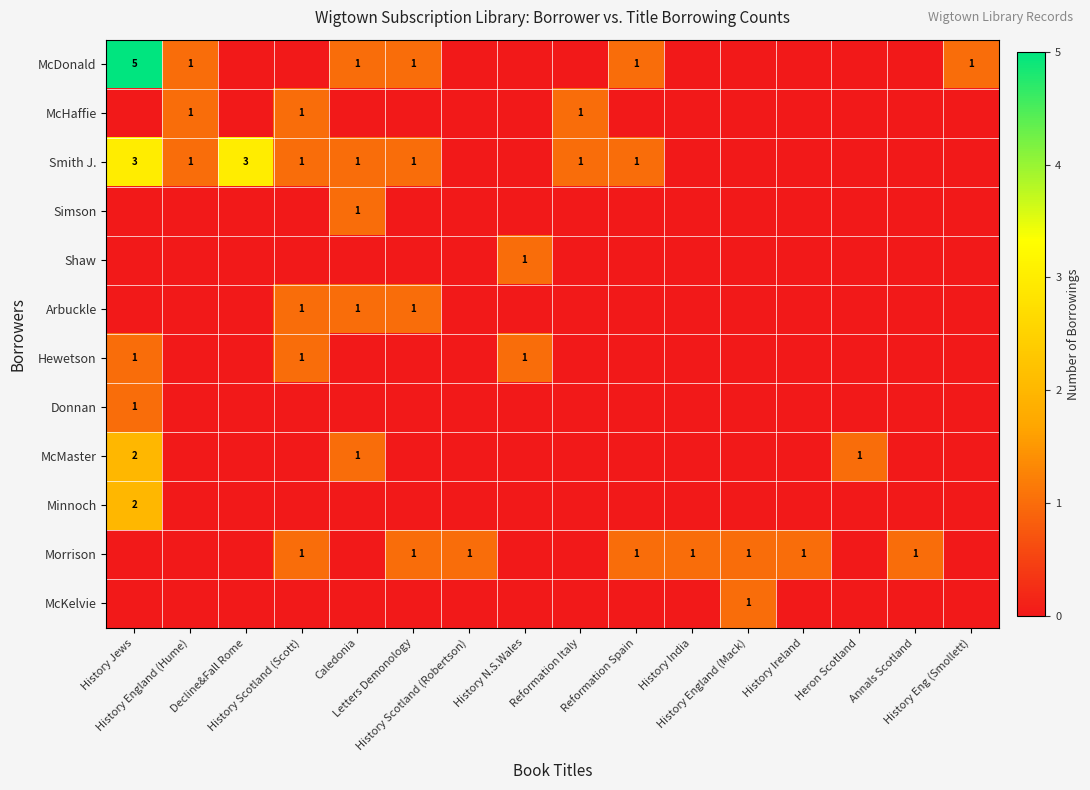

The value of McKelvie at History Jews is 0. True or false?

True